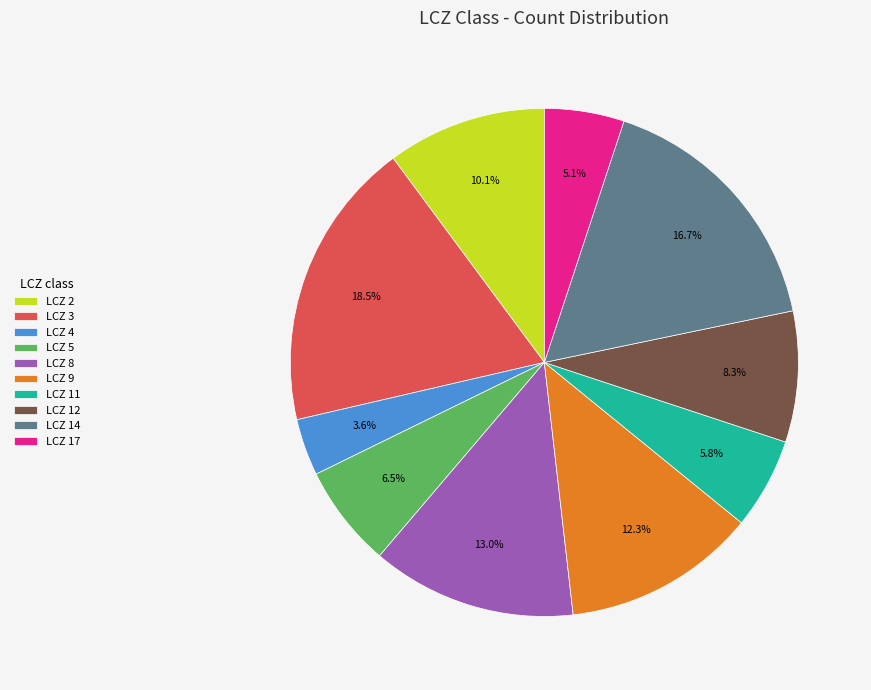

How many slices are in this pie chart?

10